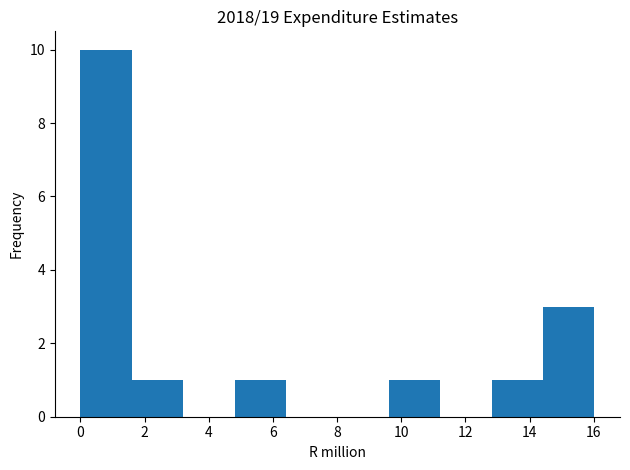

Reading left to right, list every bar in this chart as the range it spans on the x-axis followed by its height. Neither the bar edges nor the heights are printed on the chart, so give them approximately, as read against the axes.

0.0 to 1.6: 10
1.6 to 3.2: 1
3.2 to 4.8: 0
4.8 to 6.4: 1
6.4 to 8.0: 0
8.0 to 9.6: 0
9.6 to 11.2: 1
11.2 to 12.8: 0
12.8 to 14.4: 1
14.4 to 16.0: 3